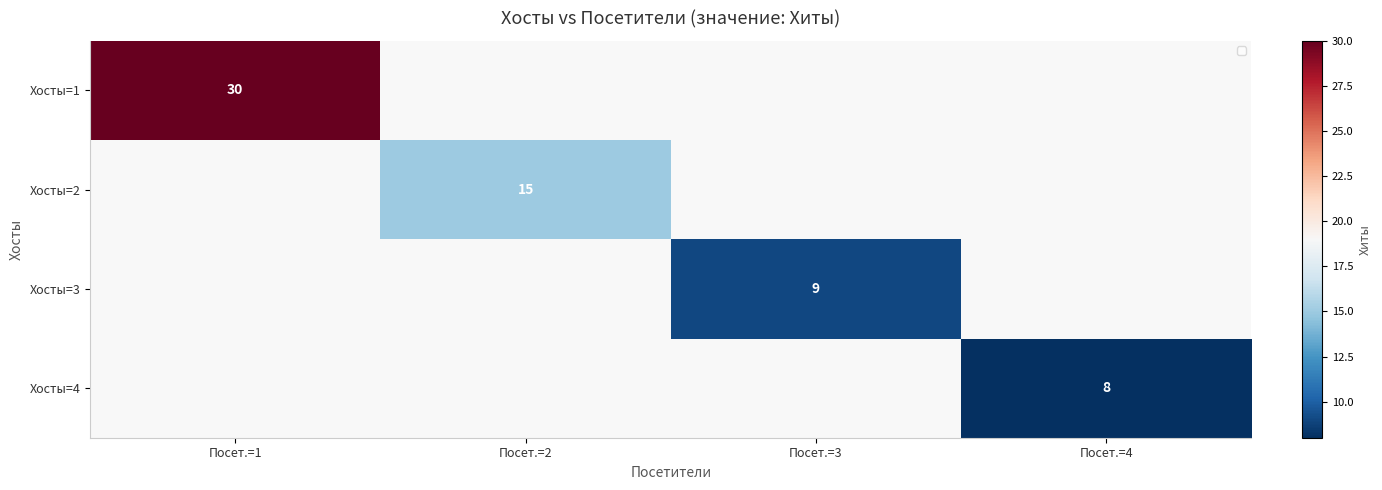

The value of Хосты=3 at Посет.=3 is 9. True or false?

True